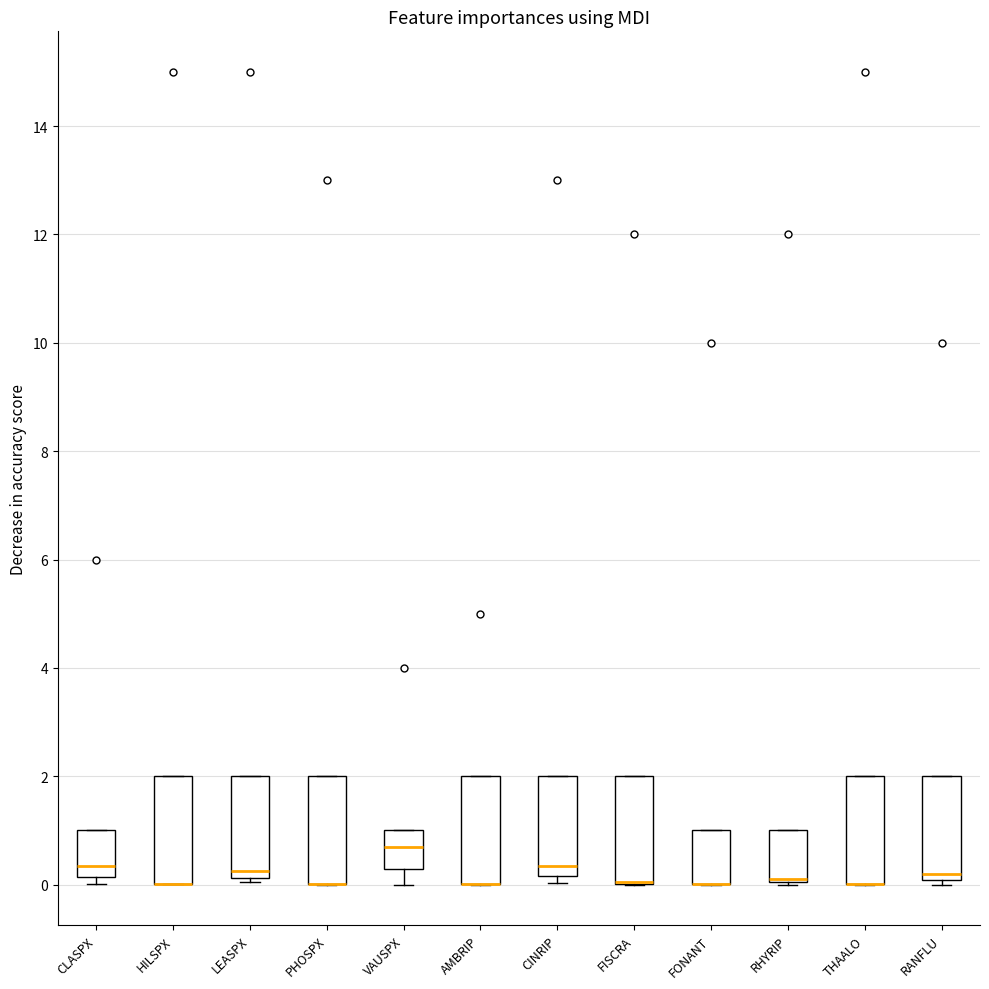

Reading left to right, read every box against the y-axis: the position of its median line, the range the box covers, and the ends of its whiskers. The values are not printed on the chart, so give them approximately, as read against the axis.

CLASPX: median 0.4, box 0.2 to 1.0, whiskers 0.0 to 1.0
HILSPX: median 0.0 (drawn on the box's lower edge), box 0.0 to 2.0, whiskers 0.0 to 2.0
LEASPX: median 0.2 (just above the box's lower edge), box 0.2 to 2.0, whiskers 0.0 to 2.0
PHOSPX: median 0.0 (drawn on the box's lower edge), box 0.0 to 2.0, whiskers 0.0 to 2.0
VAUSPX: median 0.8, box 0.2 to 1.0, whiskers 0.0 to 1.0
AMBRIP: median 0.0 (drawn on the box's lower edge), box 0.0 to 2.0, whiskers 0.0 to 2.0
CINRIP: median 0.4, box 0.2 to 2.0, whiskers 0.0 to 2.0
FISCRA: median 0.0 (drawn on the box's lower edge), box 0.0 to 2.0, whiskers 0.0 to 2.0
FONANT: median 0.0 (drawn on the box's lower edge), box 0.0 to 1.0, whiskers 0.0 to 1.0
RHYRIP: median 0.2 (drawn on the box's lower edge), box 0.0 to 1.0, whiskers 0.0 to 1.0
THAALO: median 0.0 (drawn on the box's lower edge), box 0.0 to 2.0, whiskers 0.0 to 2.0
RANFLU: median 0.2, box 0.0 to 2.0, whiskers 0.0 (just below the box's lower edge) to 2.0